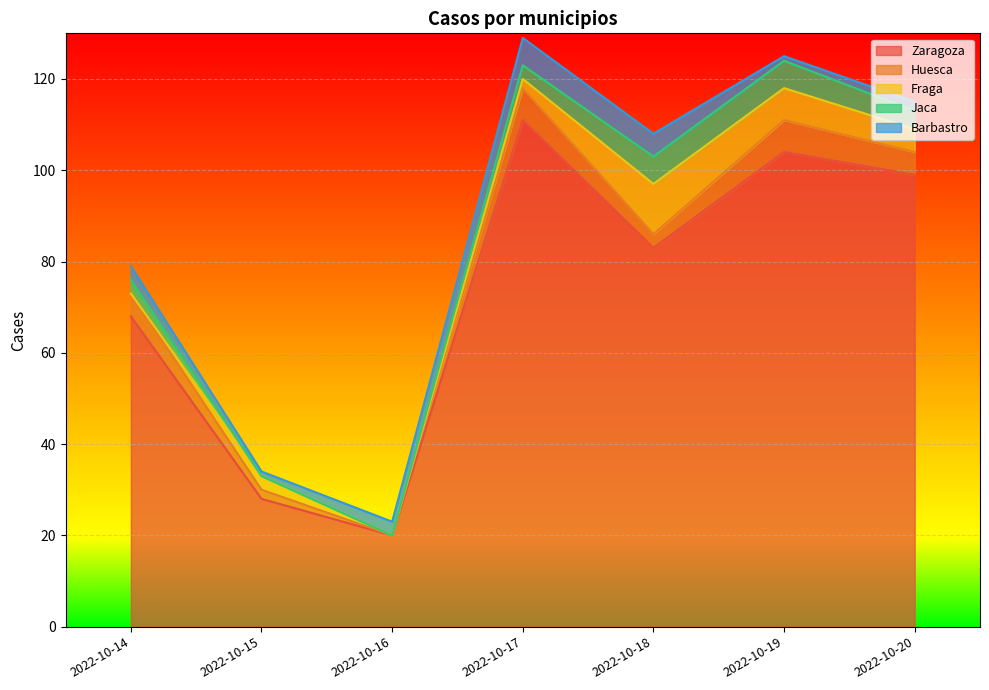

The value of Barbastro at 2022-10-14 is 3. True or false?

True